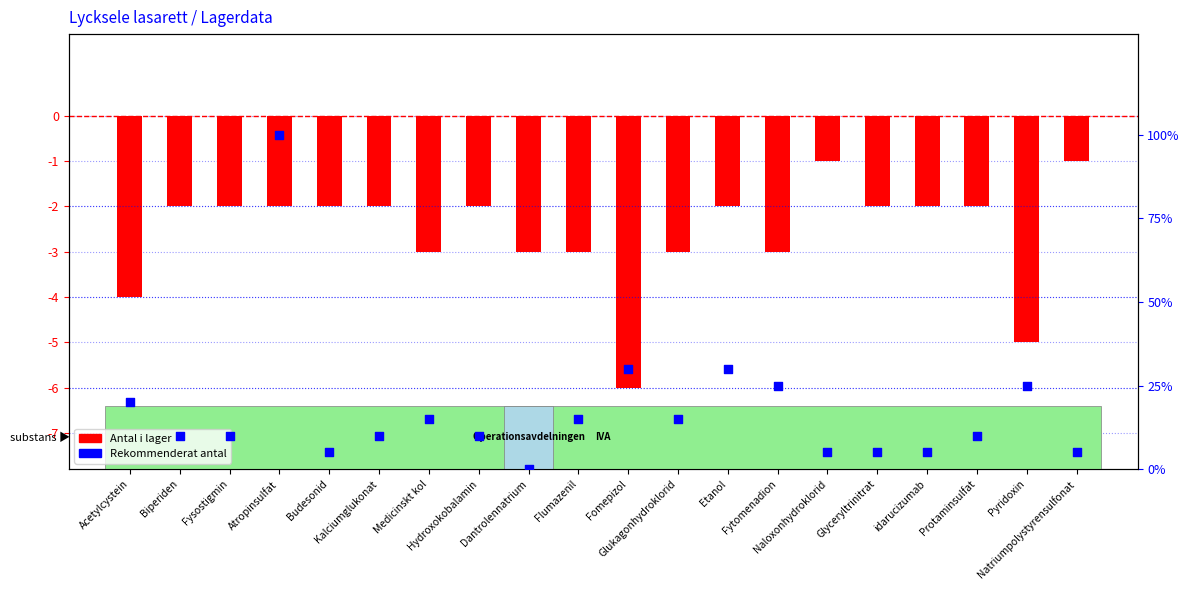

Which series has the largest total across all categories?

Rekommenderat antal